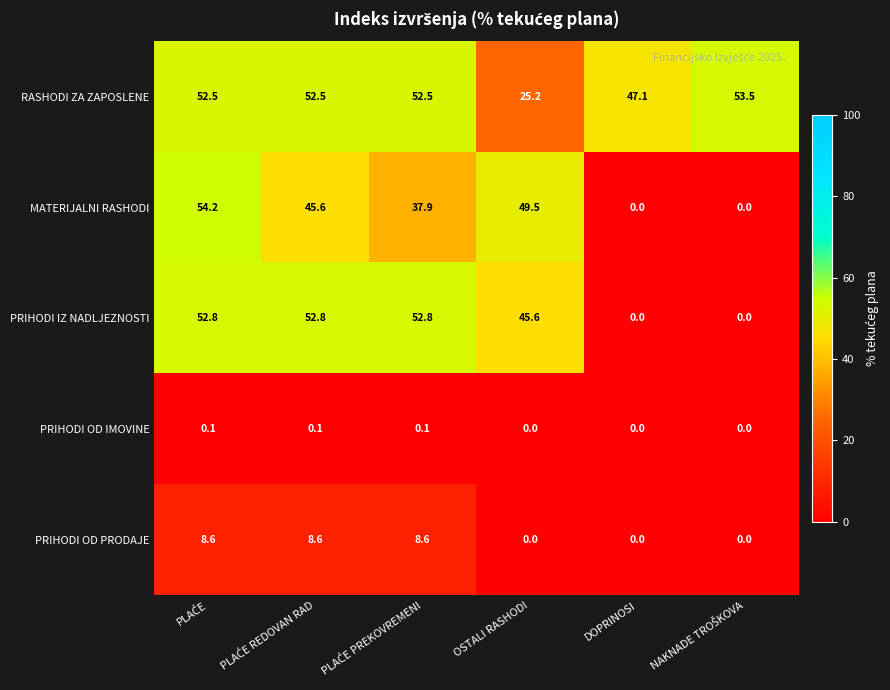

At which label is RASHODI ZA ZAPOSLENE closest to 39?

DOPRINOSI